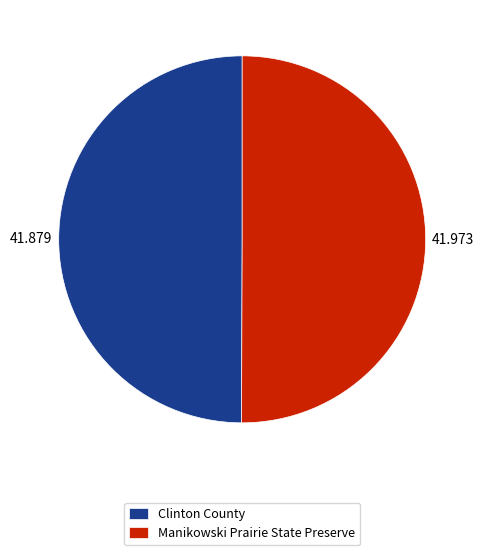

Is the sum of Manikowski Prairie State Preserve and Clinton County greater than half?

Yes